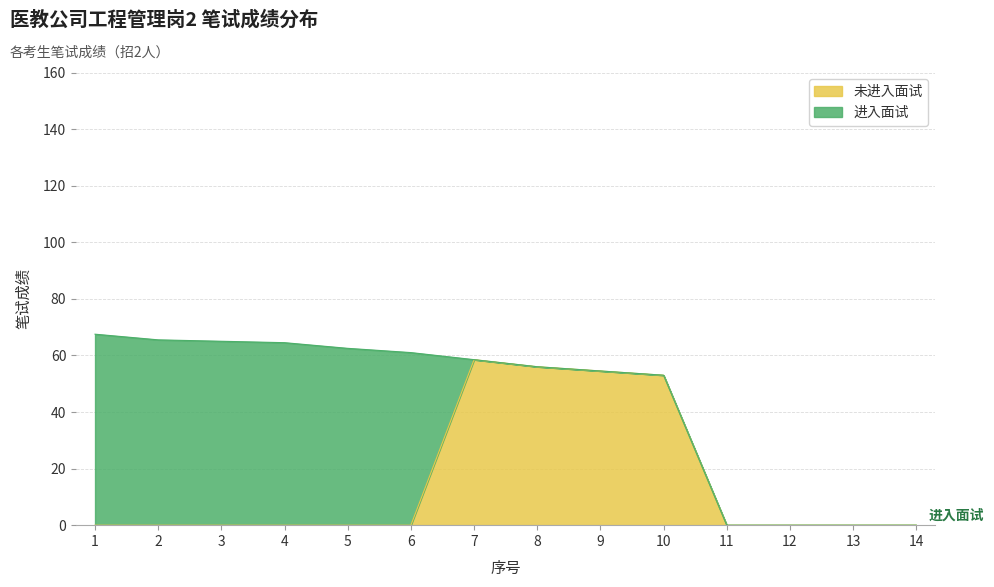

True or false: there are more than 1 points higher than both neighbors.

False